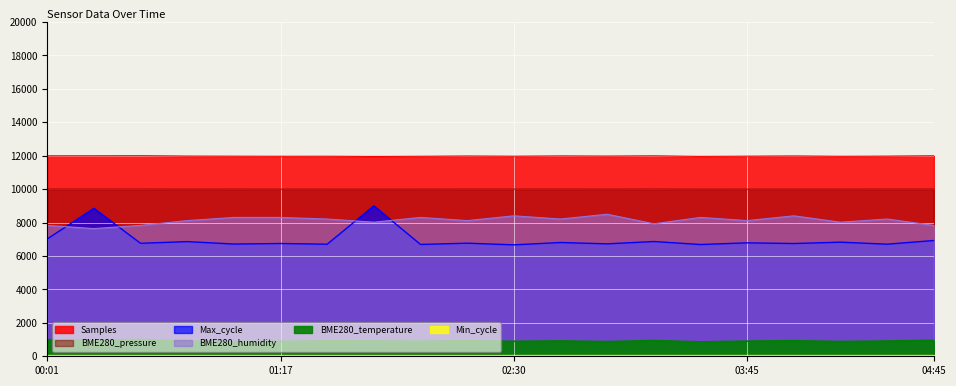

True or false: Samples and BME280_pressure cross at least once.

False